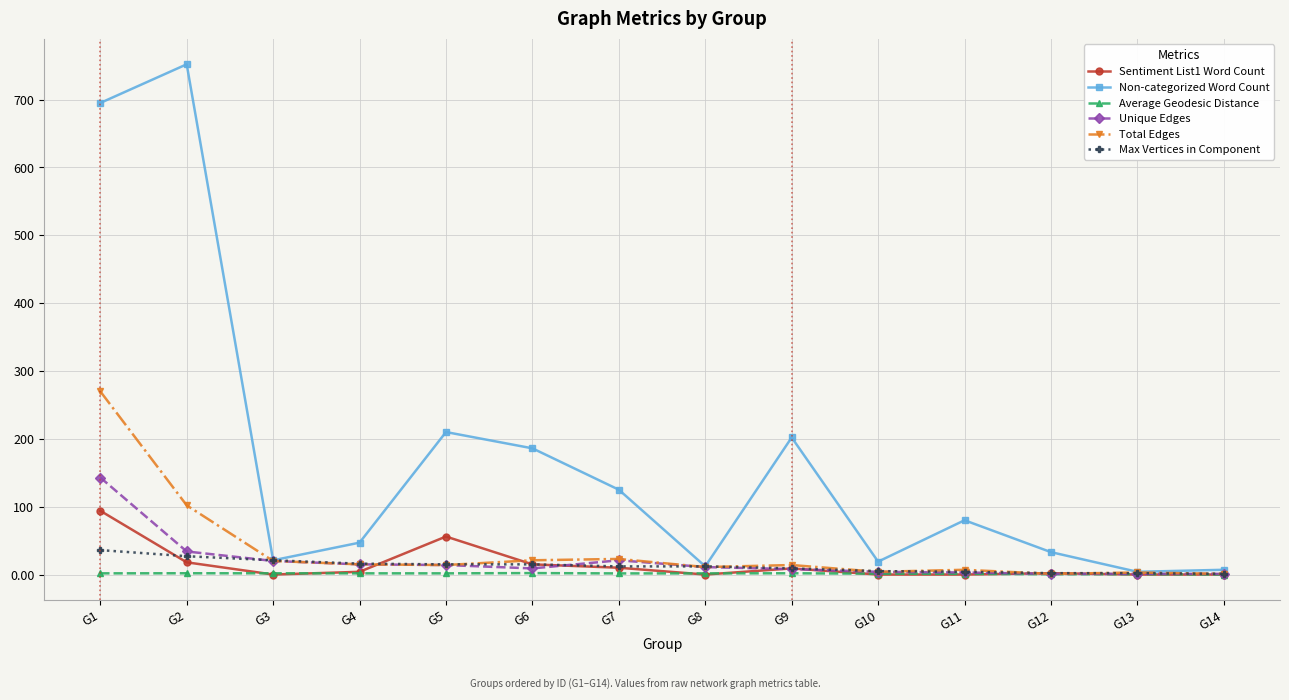

At which category does Sentiment List1 Word Count reach its first local peak?

G5